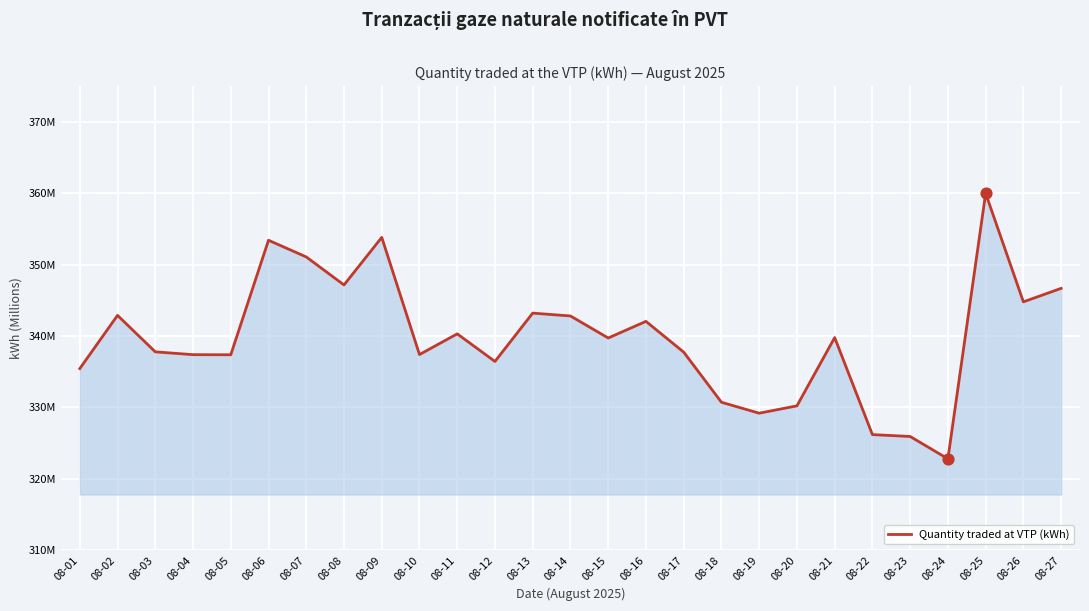

Does the chart have visible grid lines?

Yes